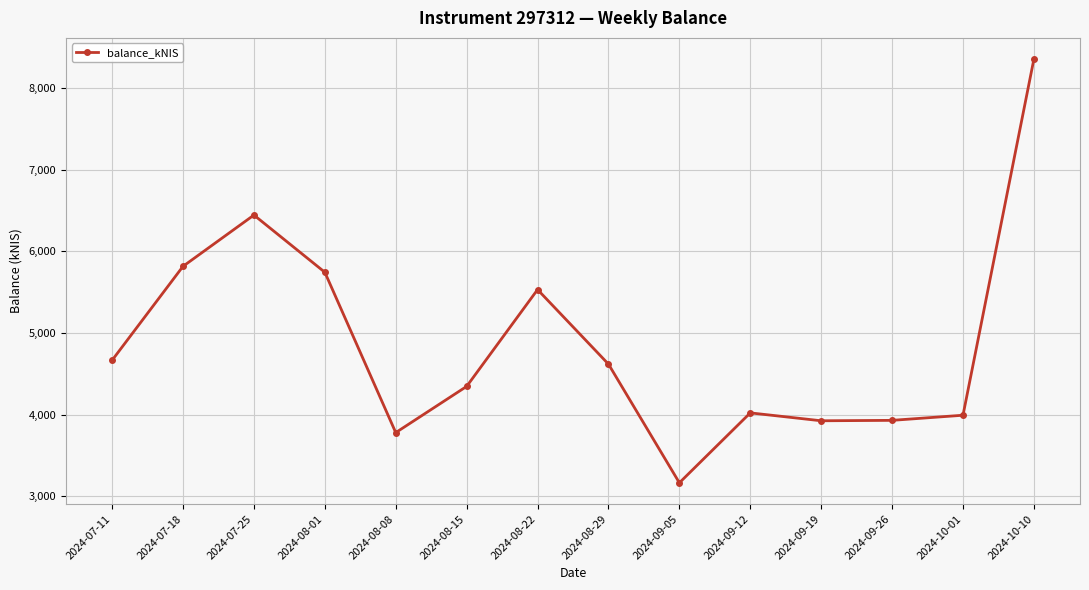

Which has a higher value, 2024-07-18 or 2024-07-11?

2024-07-18